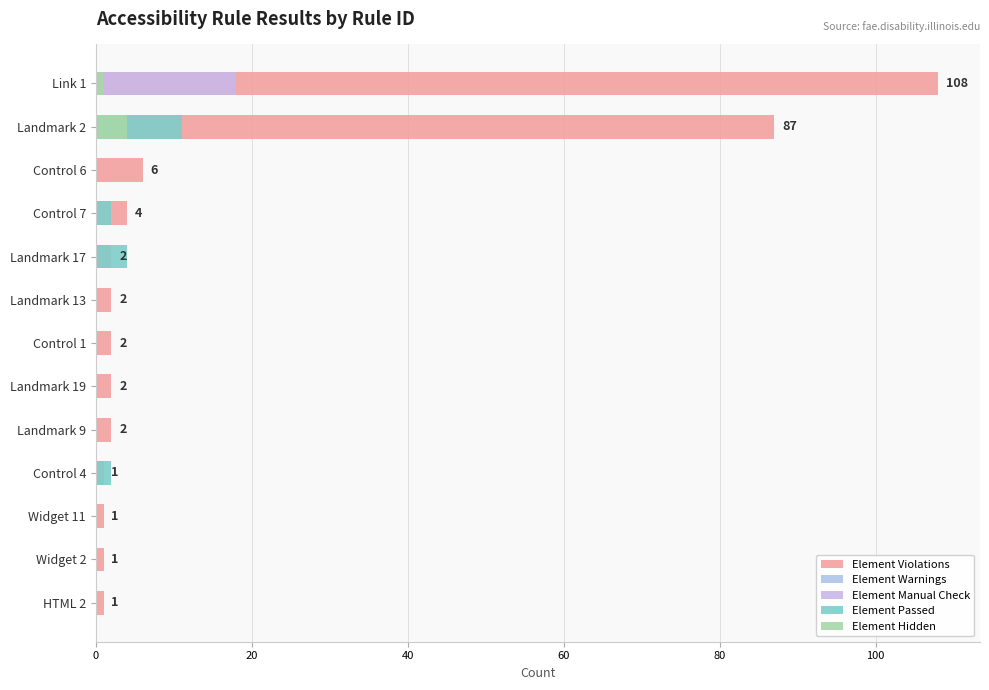

What position from the left is 100?

6